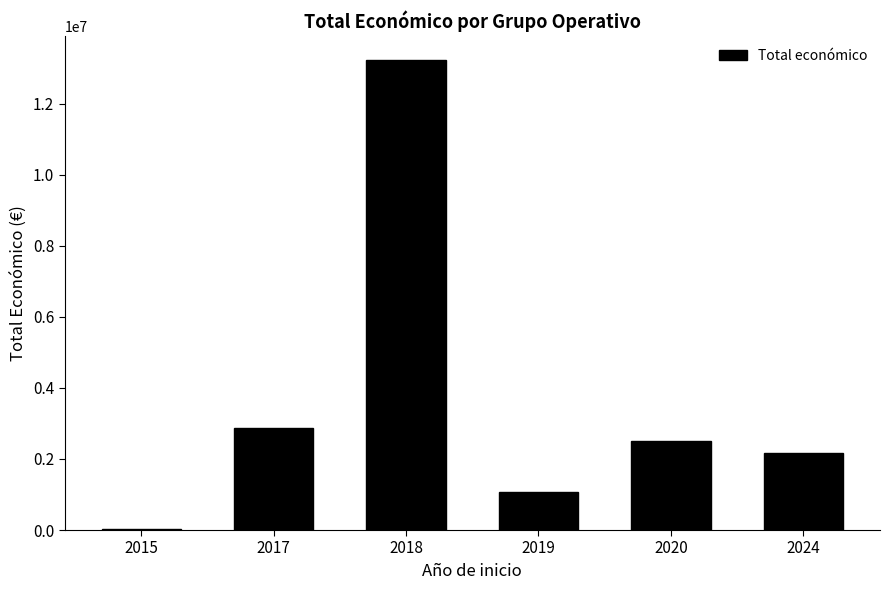

What is the greatest value displayed?

13237196